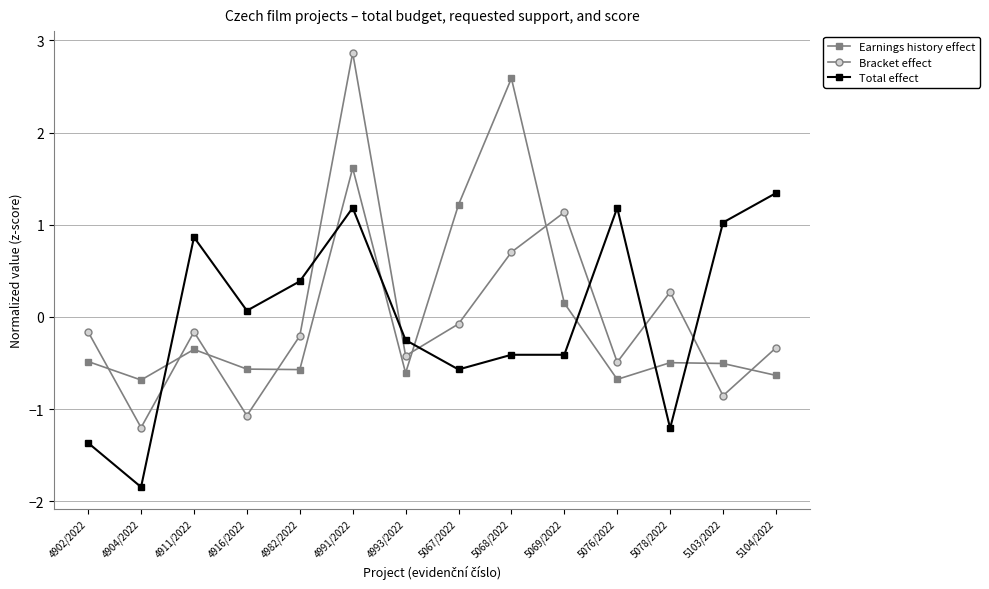

True or false: Total effect has a value of 0.1 at 4916/2022.

True